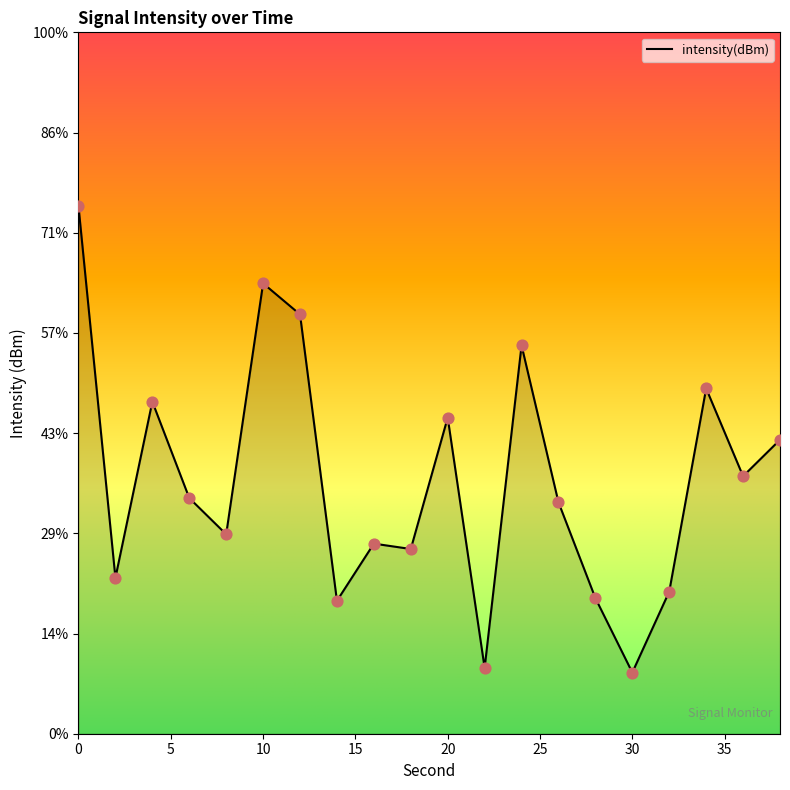

What is the change in value from 10 to 18?

-2.7